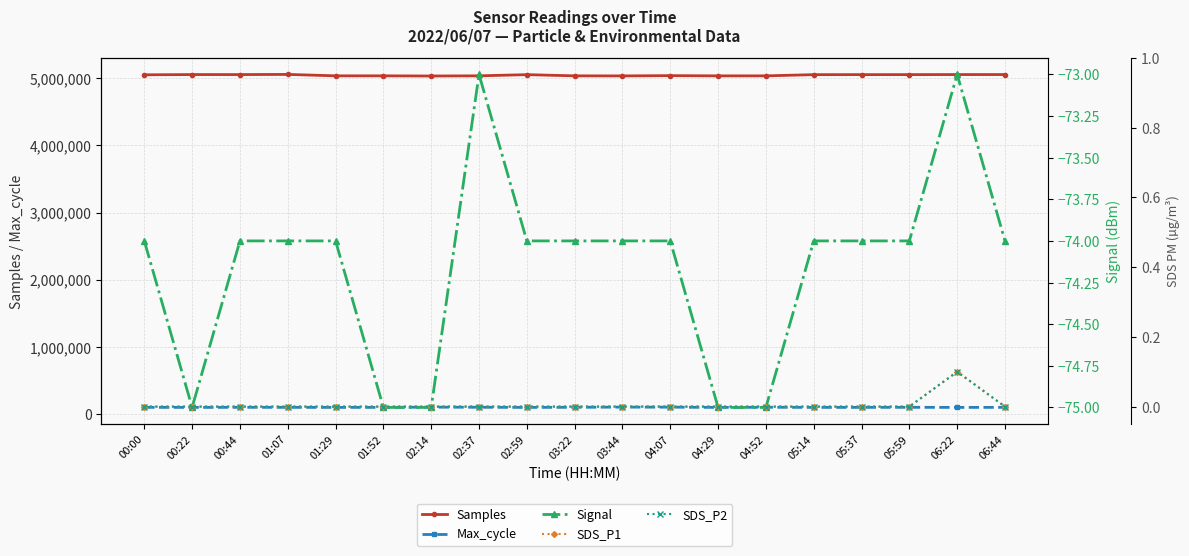

How many lines are shown in the chart?

5